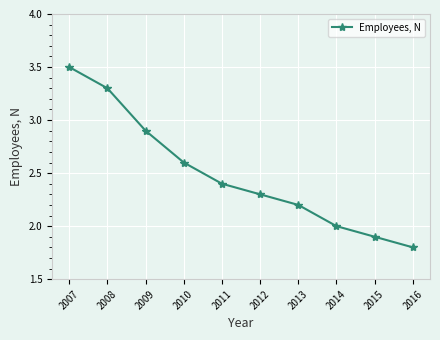

The chart shows a value of 2.2 at 2013. True or false?

True